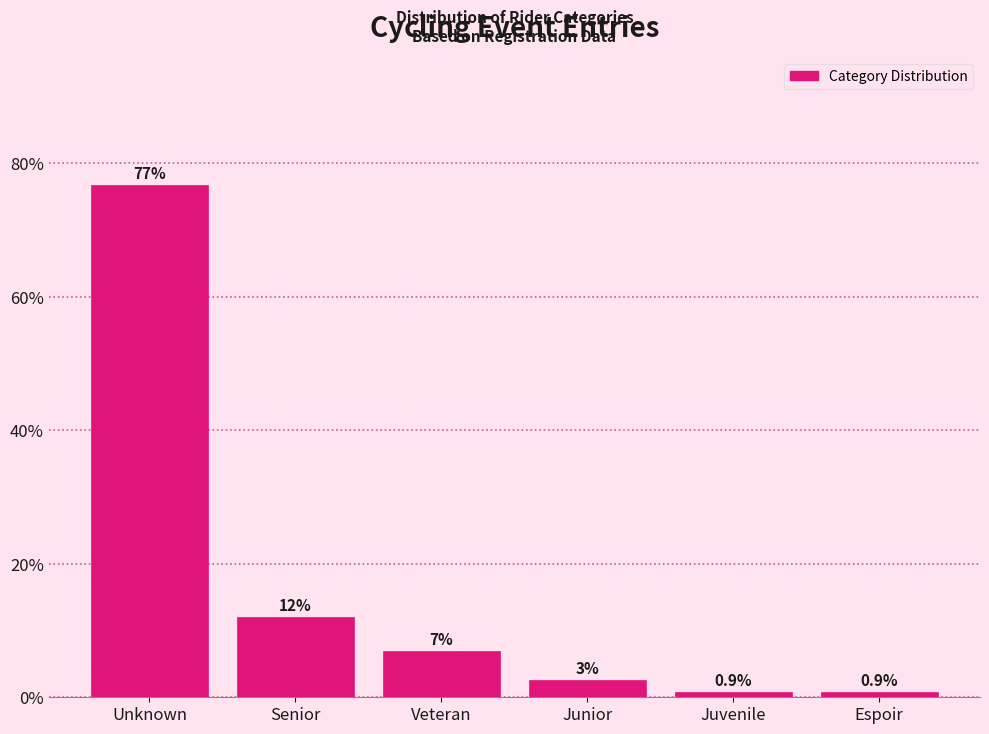

Between Unknown and Senior, which is larger?

Unknown